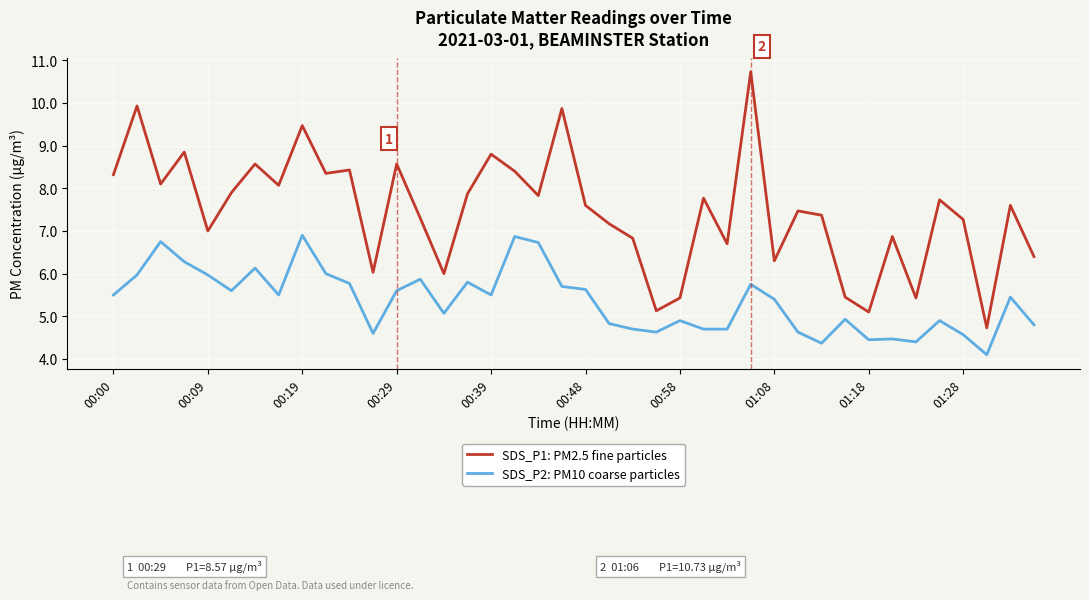

What is the difference between the maximum and minimum values in the SDS_P1: PM2.5 fine particles series?

6.0